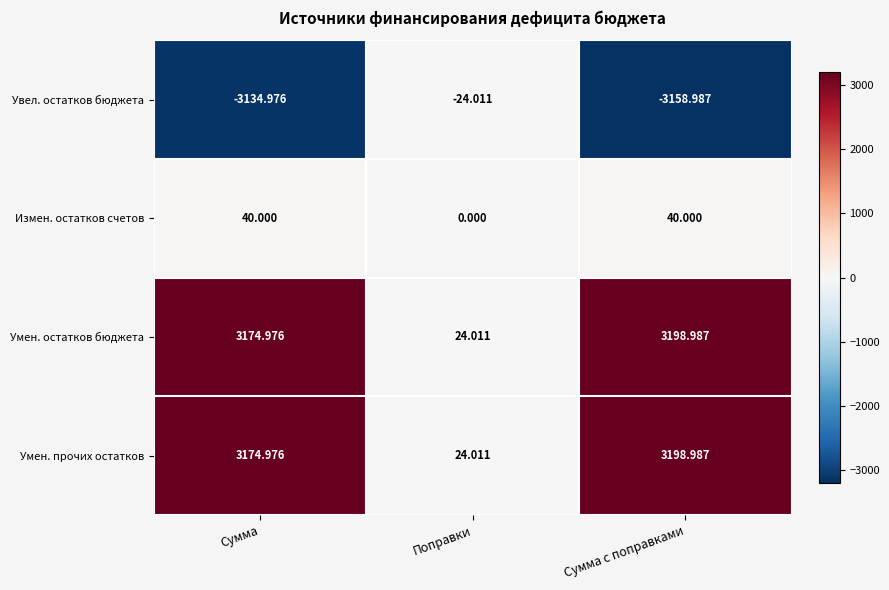

At which category is the sum across all series the highest?

Сумма с поправками